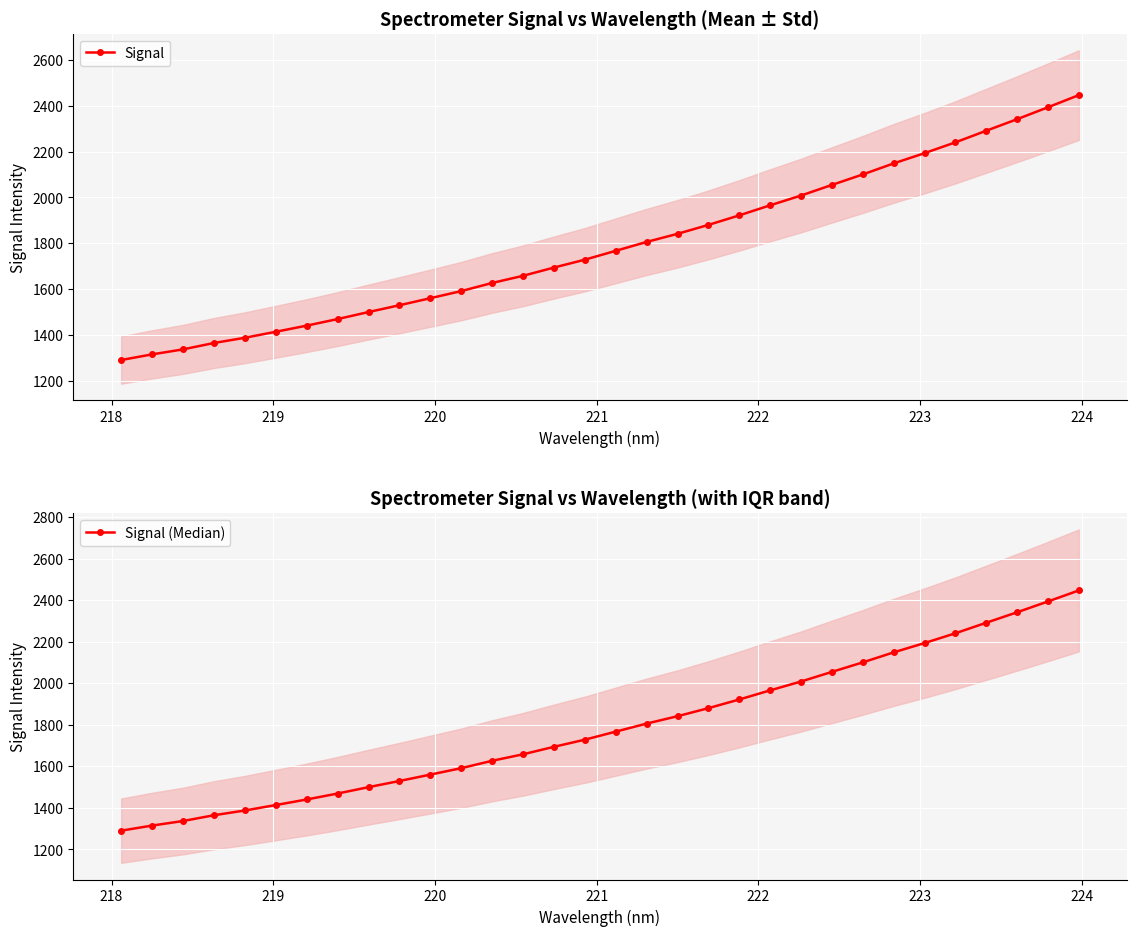

Reading left to right, extract all data points from this chart.

Signal: 1290.2	1314.9	1336.7	1364.6	1387.4	1413.6	1440.4	1469.0	1499.8	1529.4	1560.2	1591.2	1626.7	1658.0	1694.0	1728.3	1767.0	1805.8	1841.3	1880.1	1921.8	1965.8	2008.4	2054.7	2100.5	2148.7	2193.4	2240.6	2291.2	2341.7	2393.7	2446.8
Signal (Median): 1290.2	1314.9	1336.7	1364.6	1387.4	1413.6	1440.4	1469.0	1499.8	1529.4	1560.2	1591.2	1626.7	1658.0	1694.0	1728.3	1767.0	1805.8	1841.3	1880.1	1921.8	1965.8	2008.4	2054.7	2100.5	2148.7	2193.4	2240.6	2291.2	2341.7	2393.7	2446.8